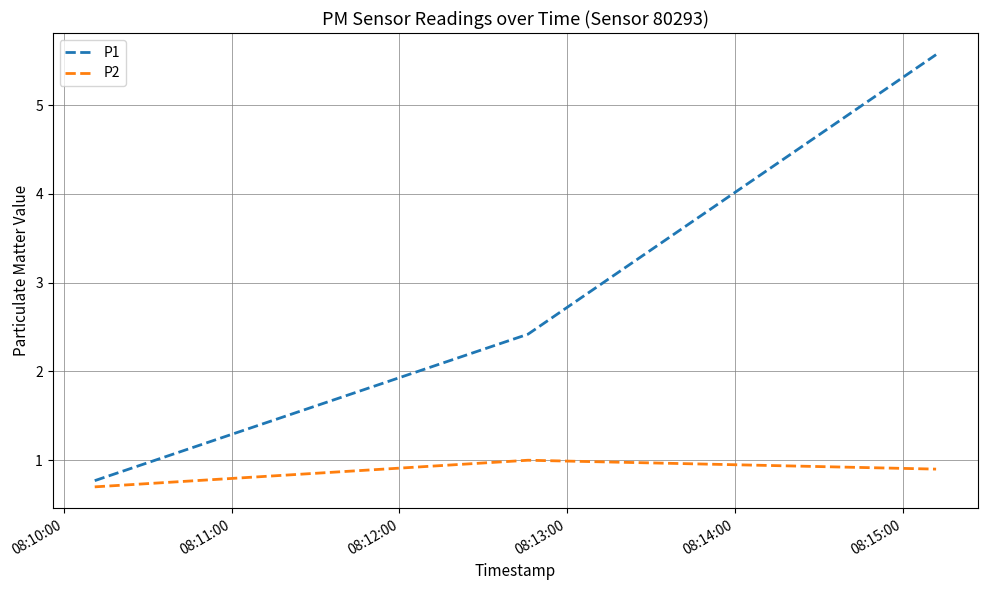

Is this an area chart (filled region under the line)?

No